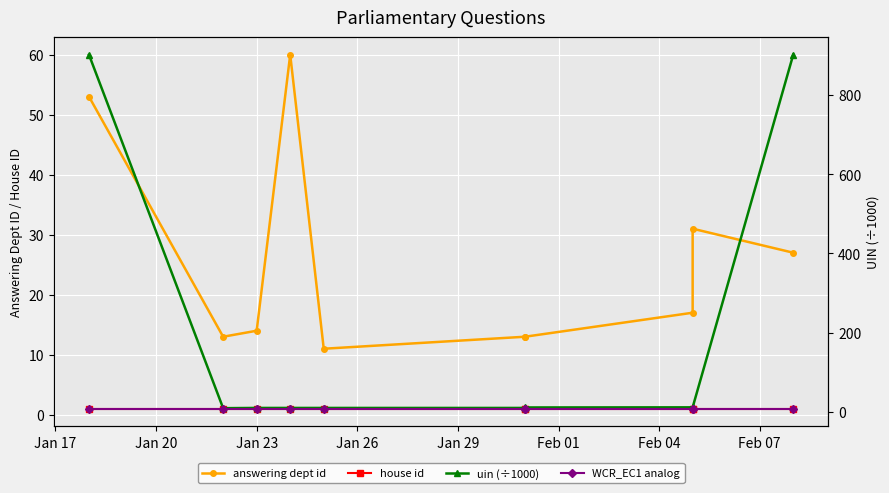

At which label does WCR_EC1 analog reach its peak?

Jan 17